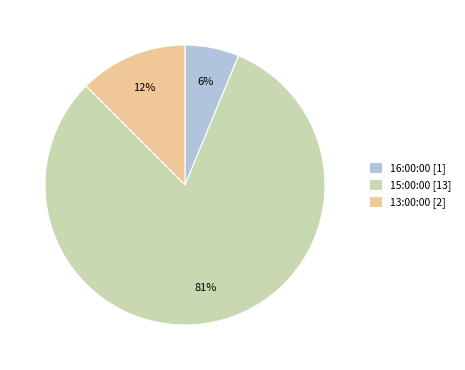

Does any single category account for the majority?

Yes